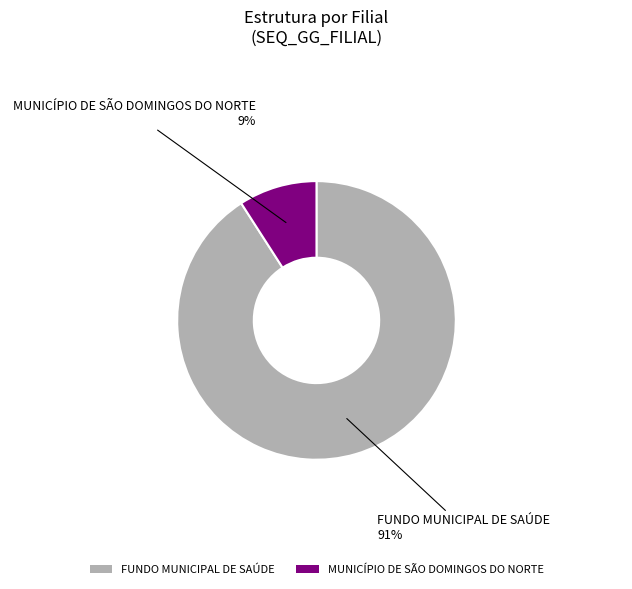

How many segments does this pie chart have?

2